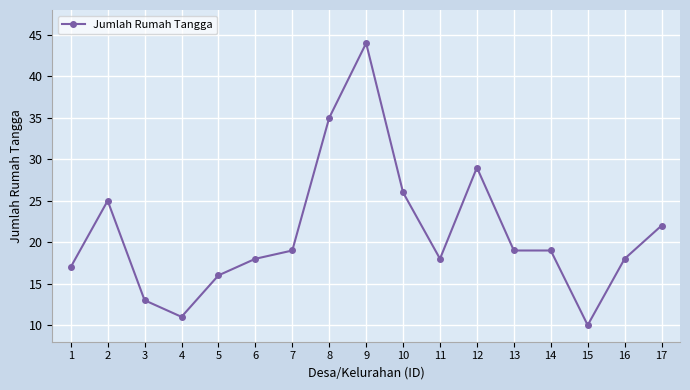

At which label is the value closest to 27?

10